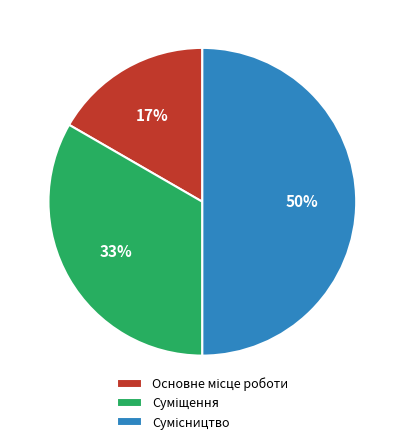

To the nearest percent, what is the difference between the largest and smallest slice percentages?

33%